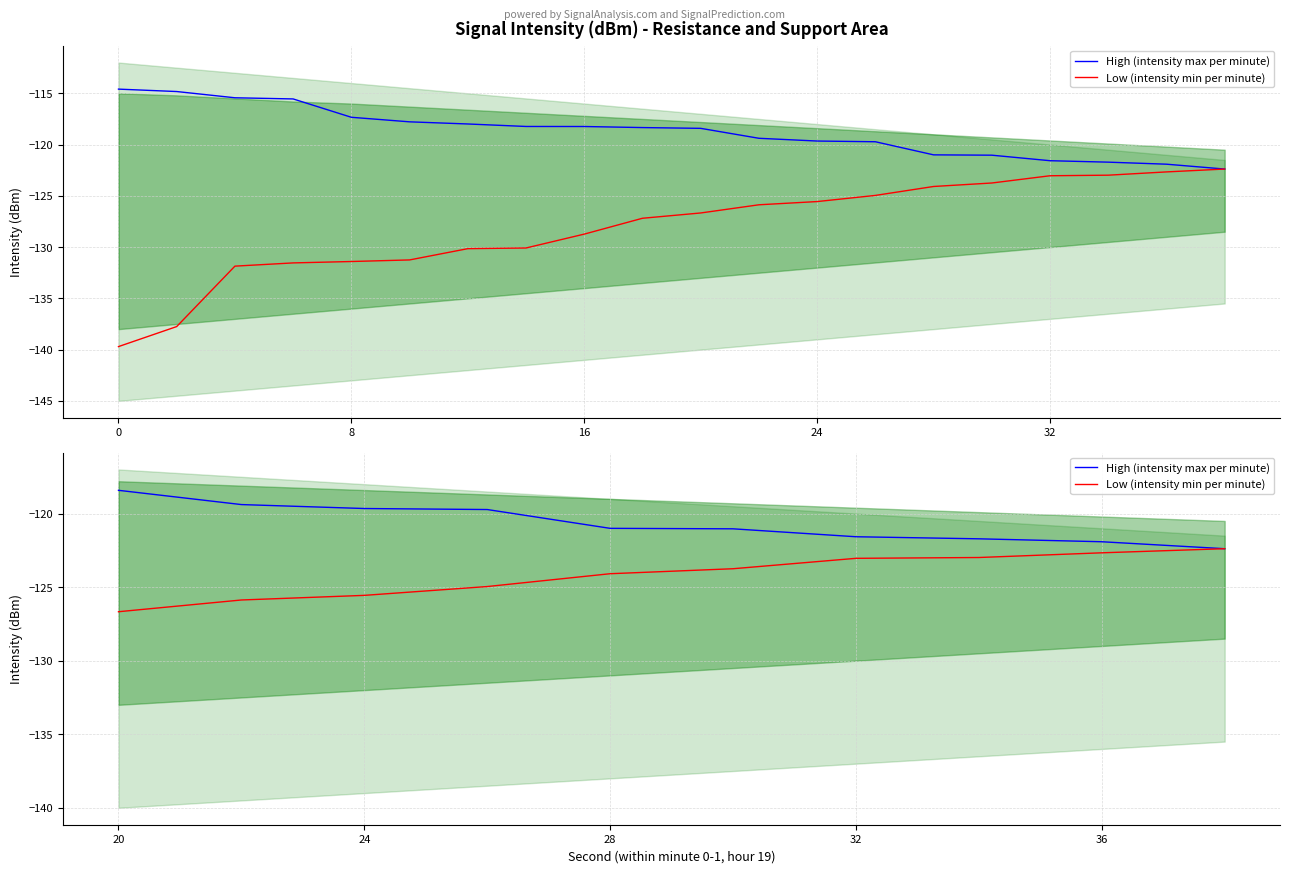

True or false: High (intensity max per minute) and Low (intensity min per minute) intersect in this chart.

False